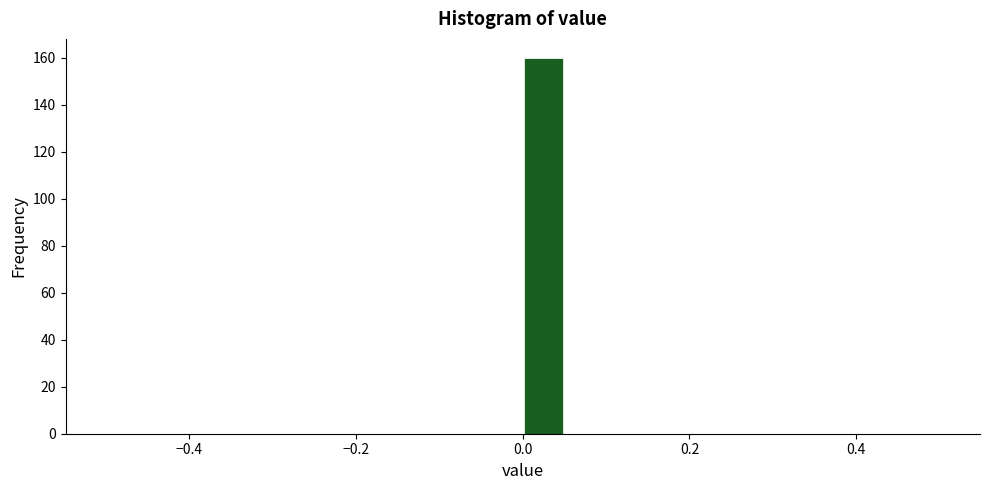

Around what value on the x-axis is the tallest bar? Give the approximate position of its centre, as read against the axis.

0.02